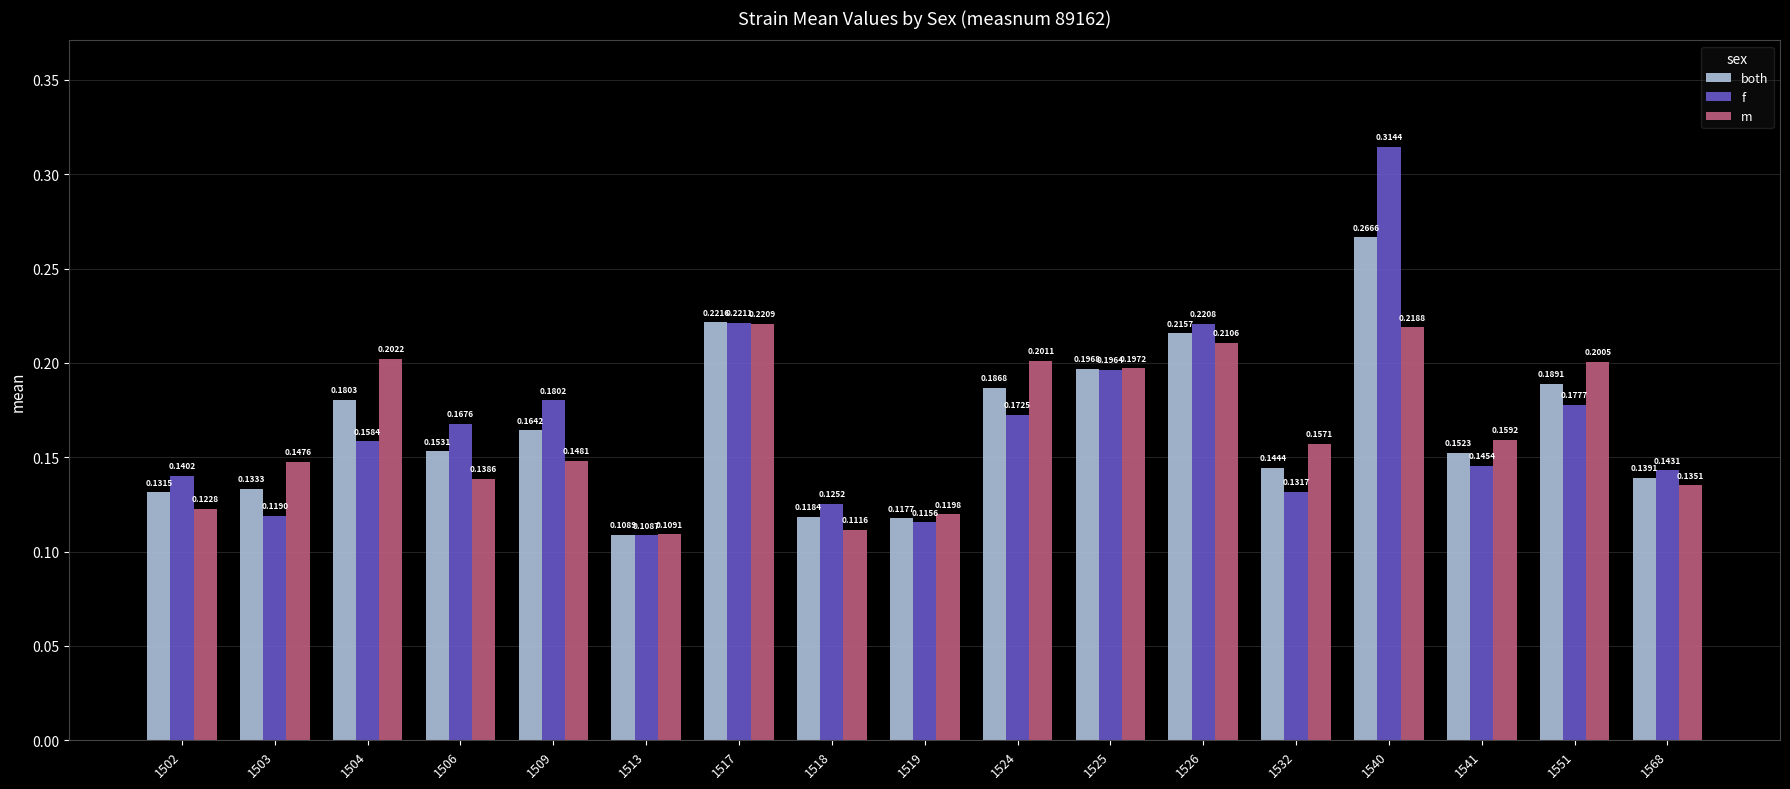

Count the both values in the range 0 to 1.

17